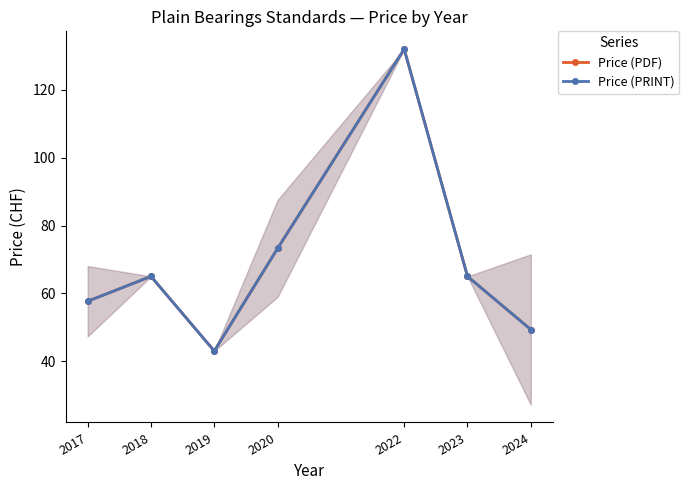

At which category does Price (PRINT) reach its first local valley?

2019